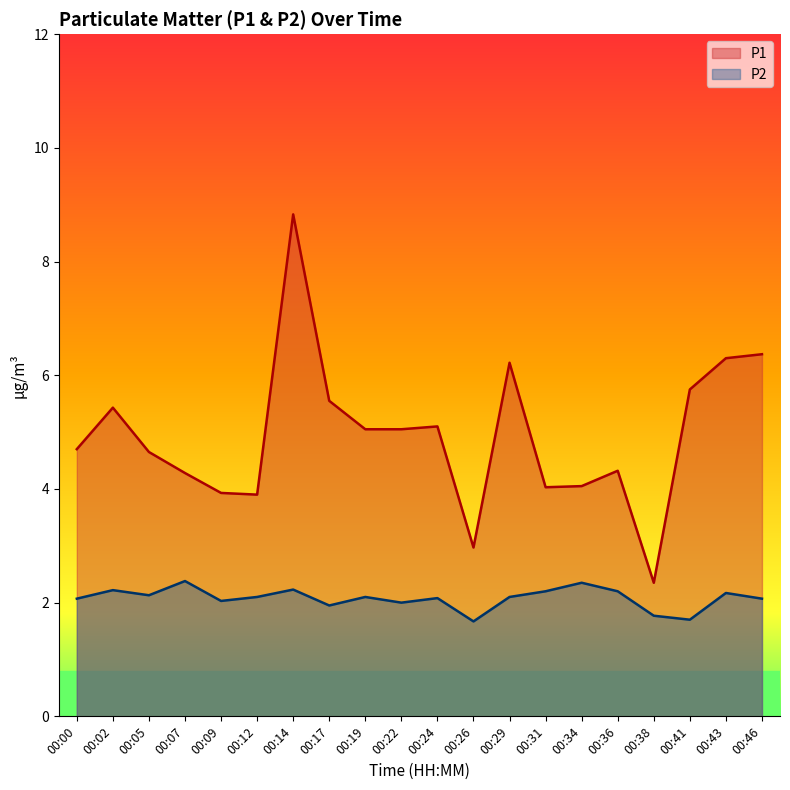

Reading left to right, extract all data points from this chart.

P1: 00:00=4.7	00:02=5.4	00:05=4.7	00:07=4.3	00:09=3.9	00:12=3.9	00:14=8.8	00:17=5.5	00:19=5.0	00:22=5.0	00:24=5.1	00:26=3.0	00:29=6.2	00:31=4.0	00:34=4.0	00:36=4.3	00:38=2.4	00:41=5.8	00:43=6.3	00:46=6.4
P2: 00:00=2.1	00:02=2.2	00:05=2.1	00:07=2.4	00:09=2.0	00:12=2.1	00:14=2.2	00:17=1.9	00:19=2.1	00:22=2.0	00:24=2.1	00:26=1.7	00:29=2.1	00:31=2.2	00:34=2.4	00:36=2.2	00:38=1.8	00:41=1.7	00:43=2.2	00:46=2.1